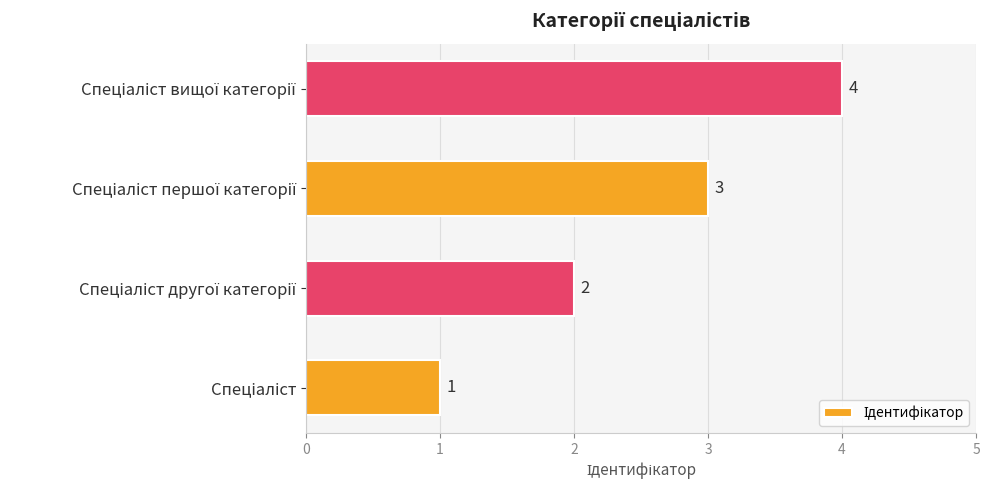

How many values are between 2 and 4?

3